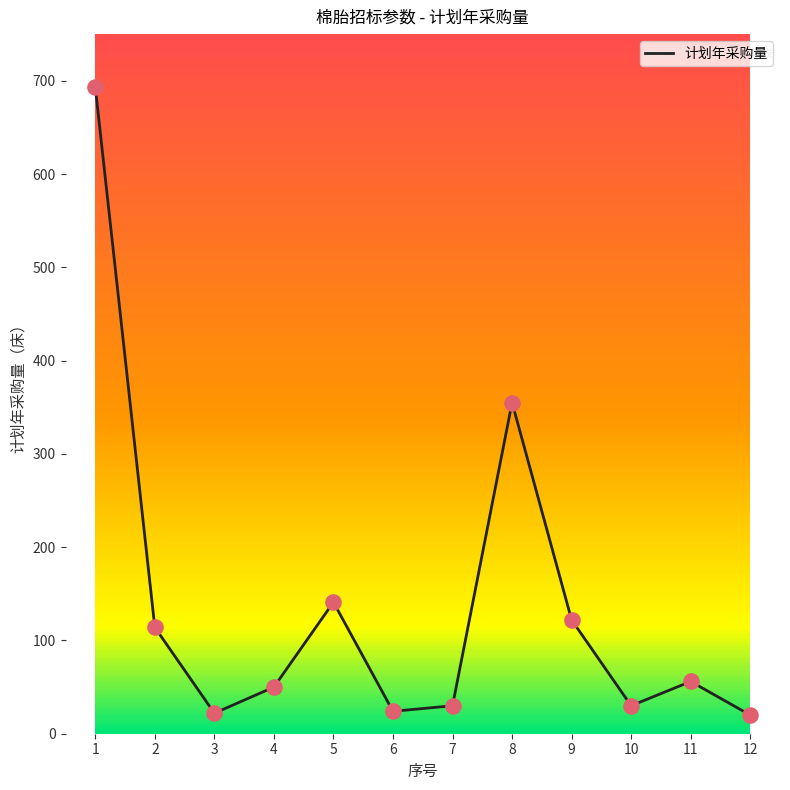

What is the ratio of the value at 4 to the value at 1?

0.1